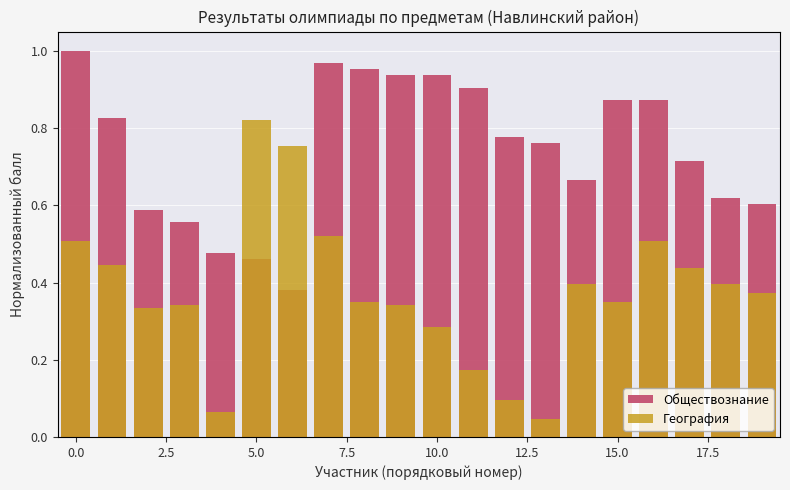

What position from the right is 12?

8